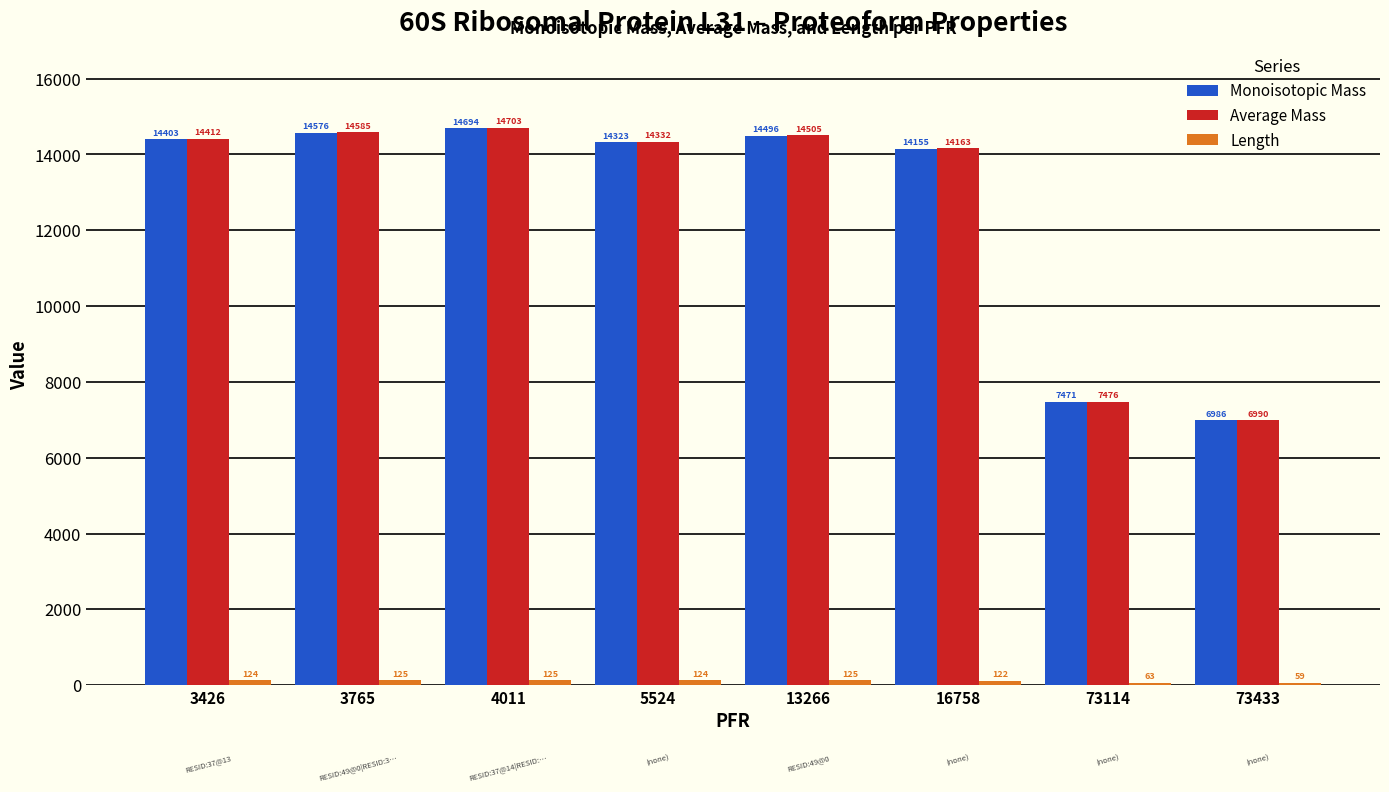

Which series has the widest spread of values?

Average Mass